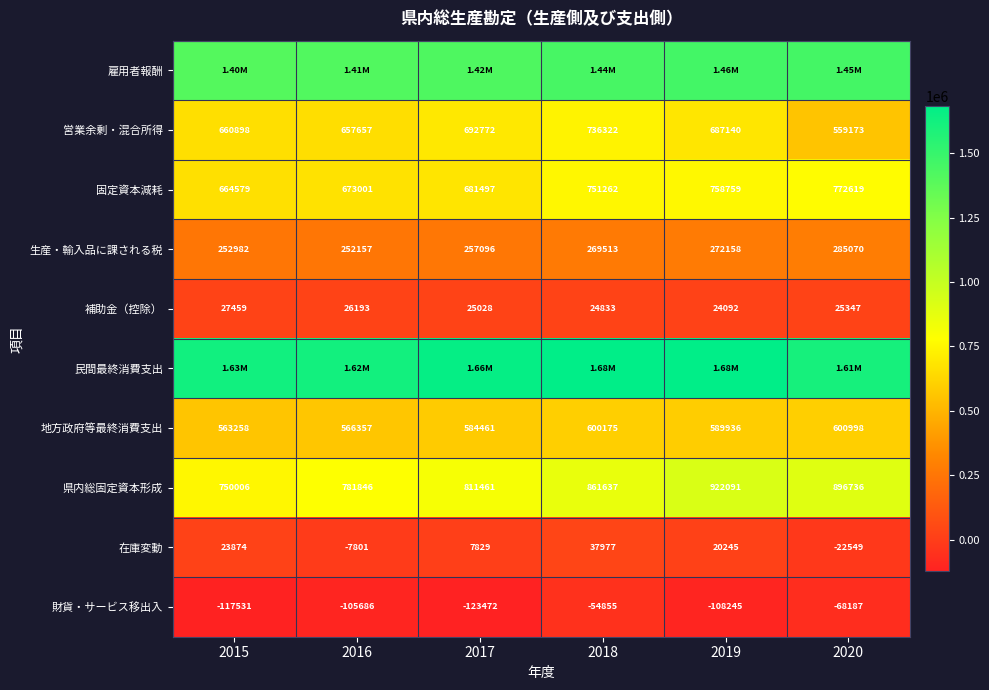

Is the value of 財貨・サービス移出入 at 2018 greater than the value of 営業余剰・混合所得 at 2020?

No